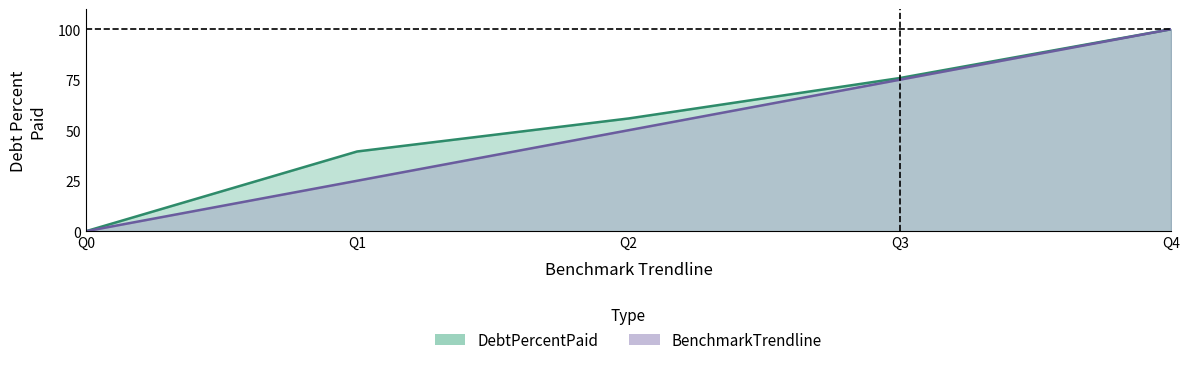

Is it true that DebtPercentPaid equals 75.8 at Q3?

True